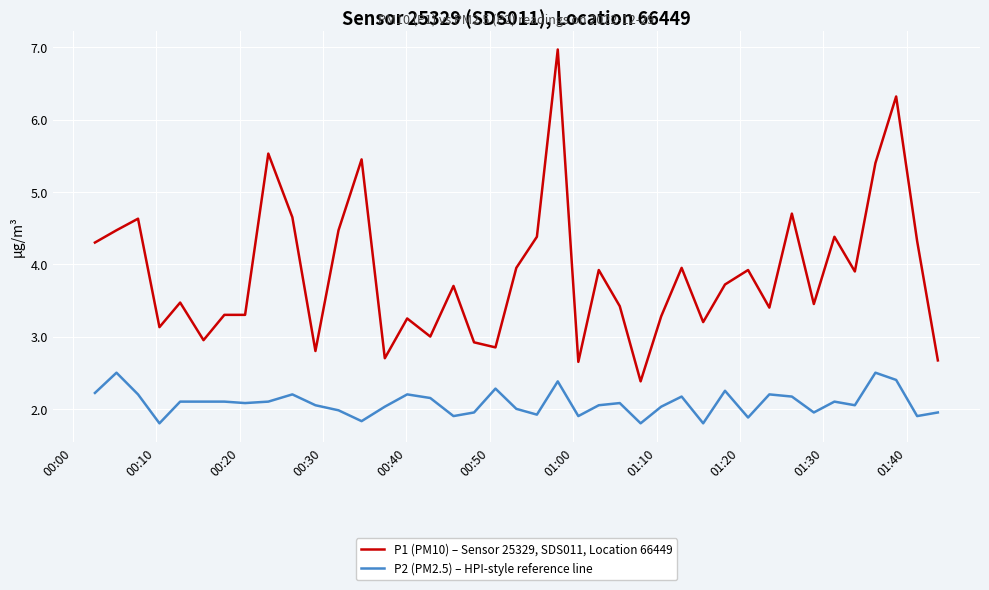

List the series in order of their overall mean, lowest first.

P2 (PM2.5) – HPI-style reference line, P1 (PM10) – Sensor 25329, SDS011, Location 66449